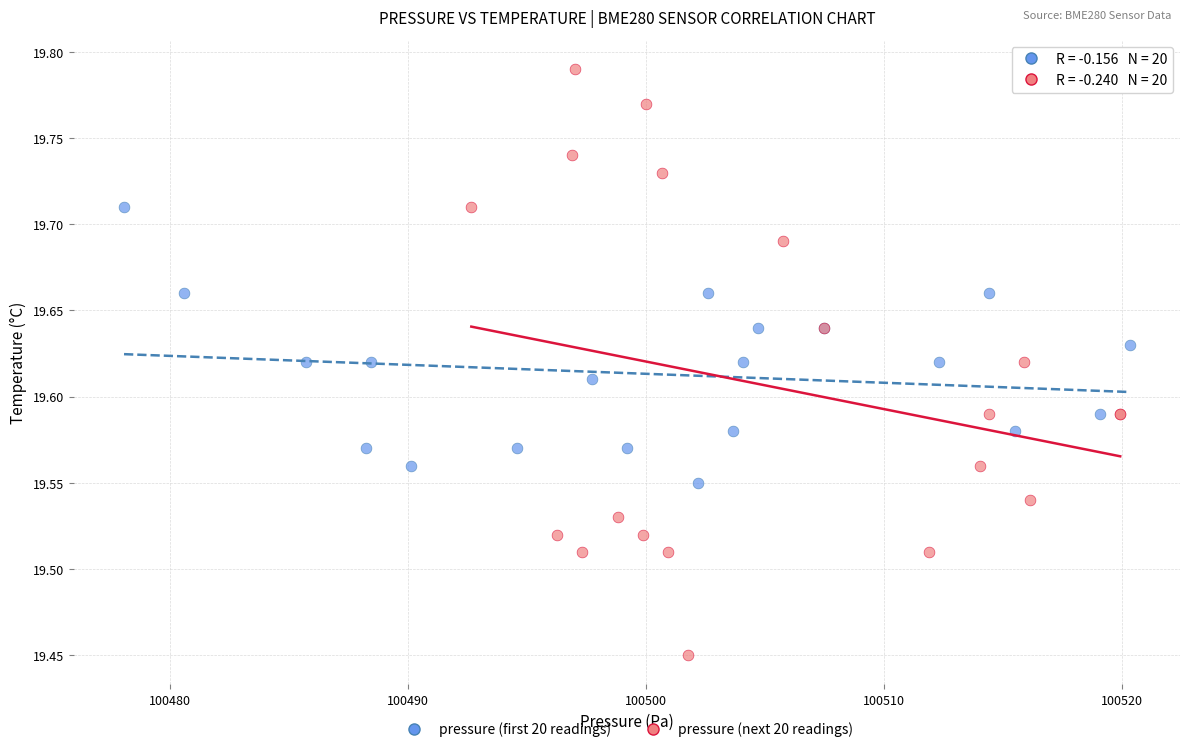

Which series has the largest Y range (max minus min)?

pressure (next 20 readings)